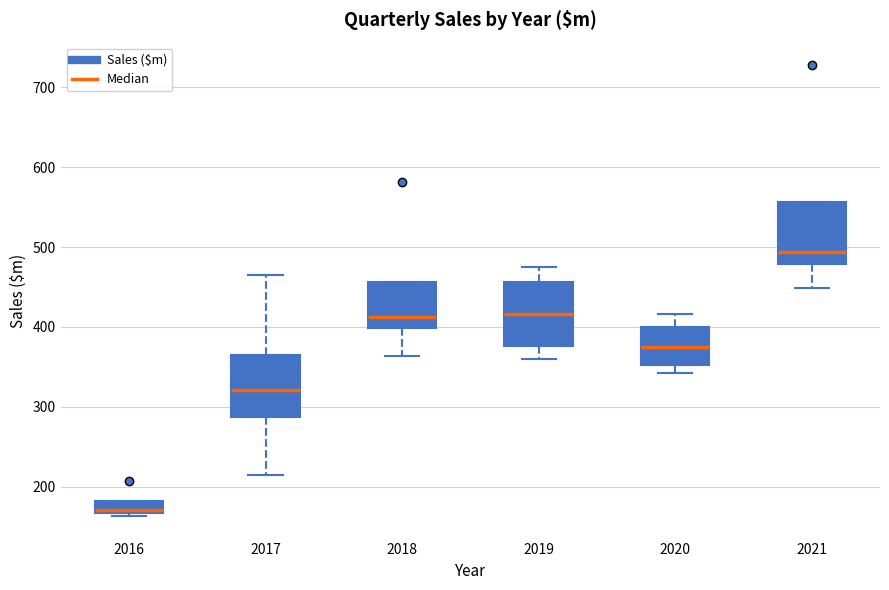

Which box has the lowest median line?

2016